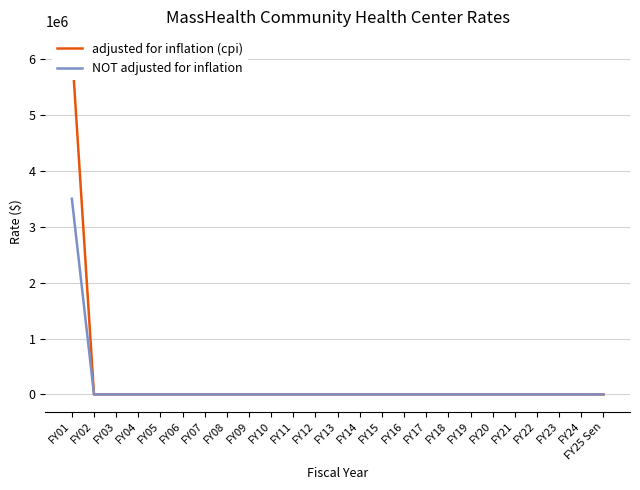

How many series are shown in this chart?

2